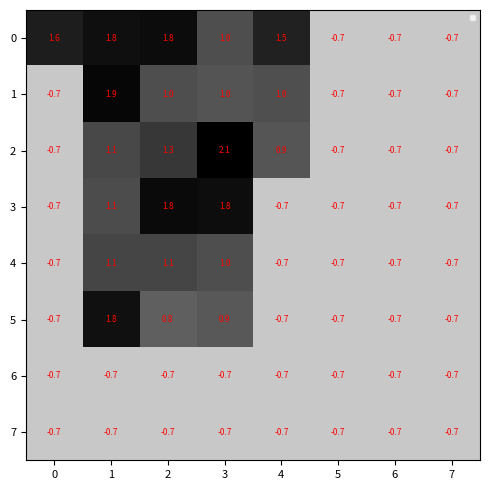

Which series has the largest range (max minus min)?

2